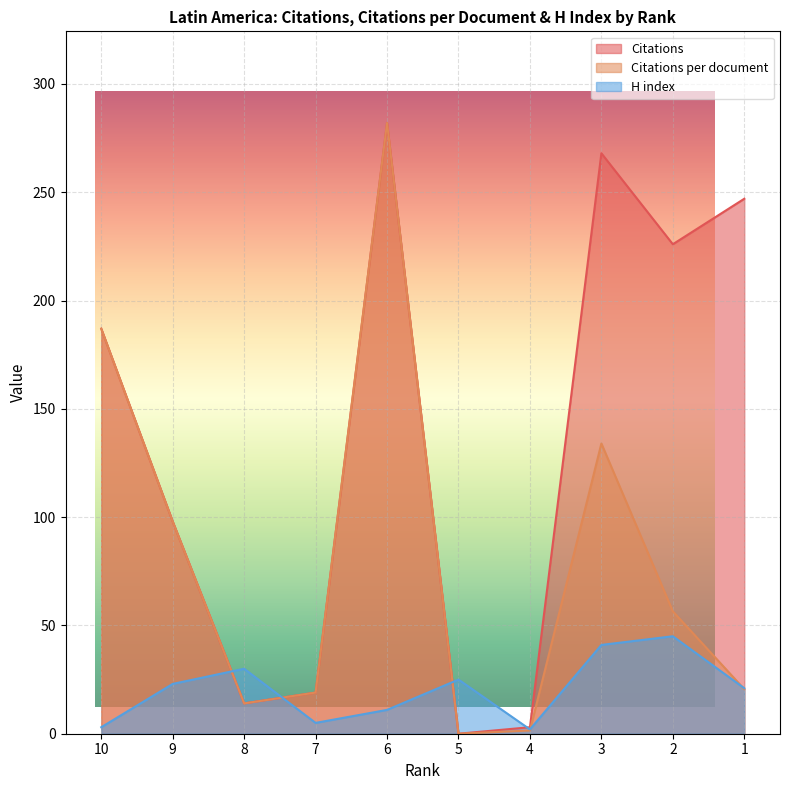

Which series changed the most between 9 and 8?

Citations